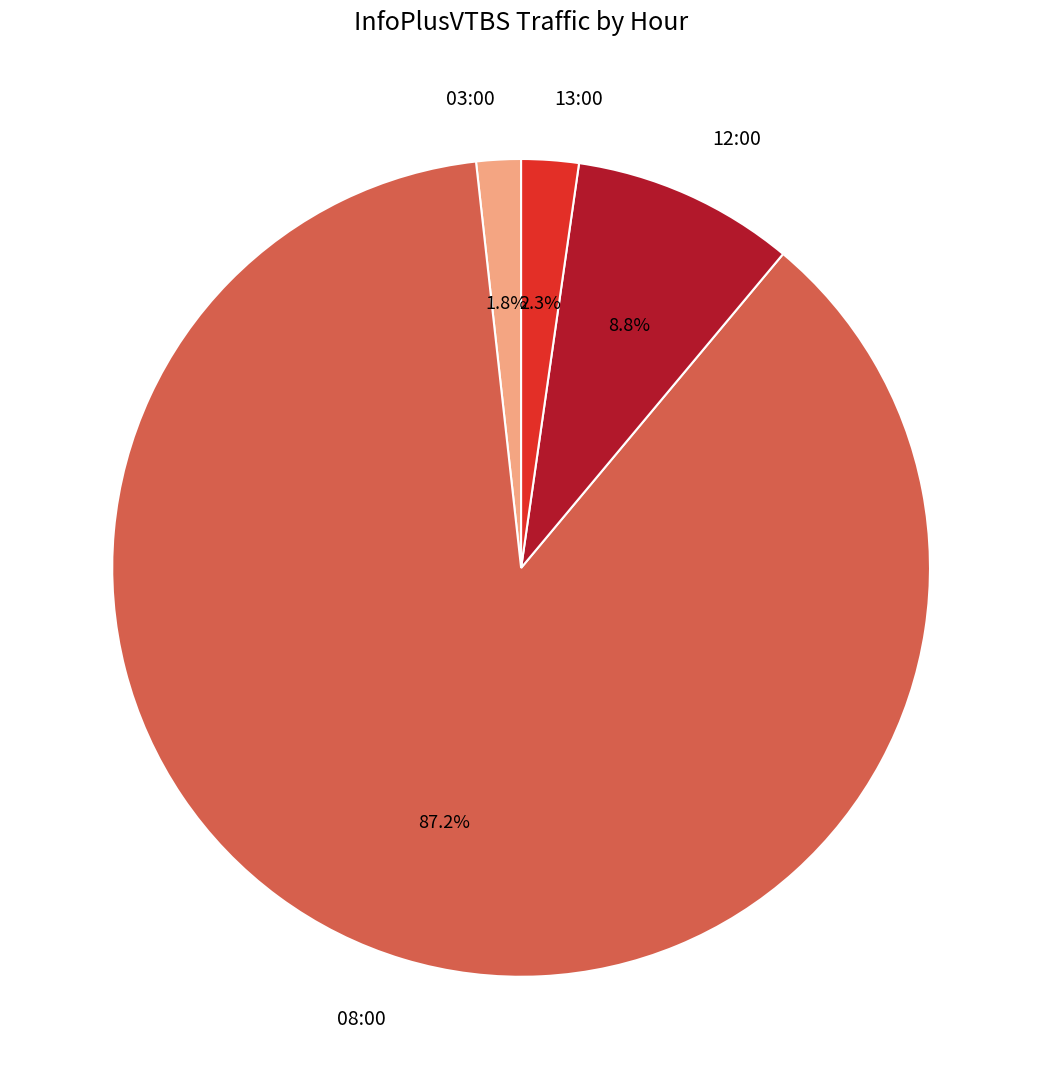

What percentage is the 08:00 slice, to the nearest percent?

87%